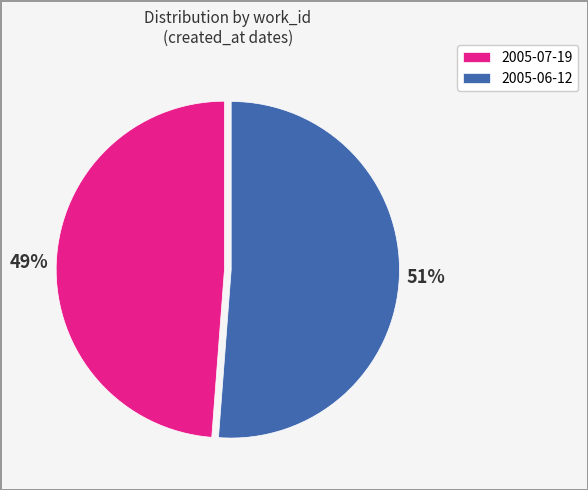

Rank the categories by value from highest to lowest.

2005-06-12, 2005-07-19